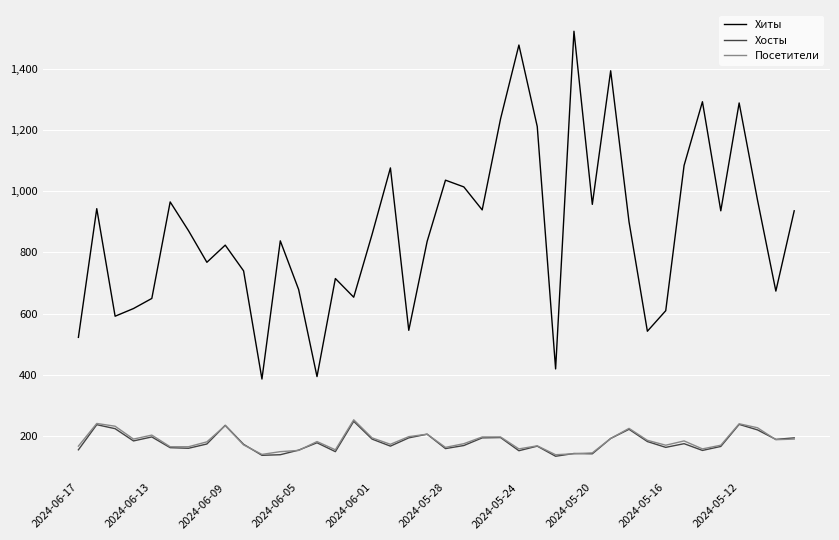

True or false: Хосты and Хиты intersect in this chart.

False